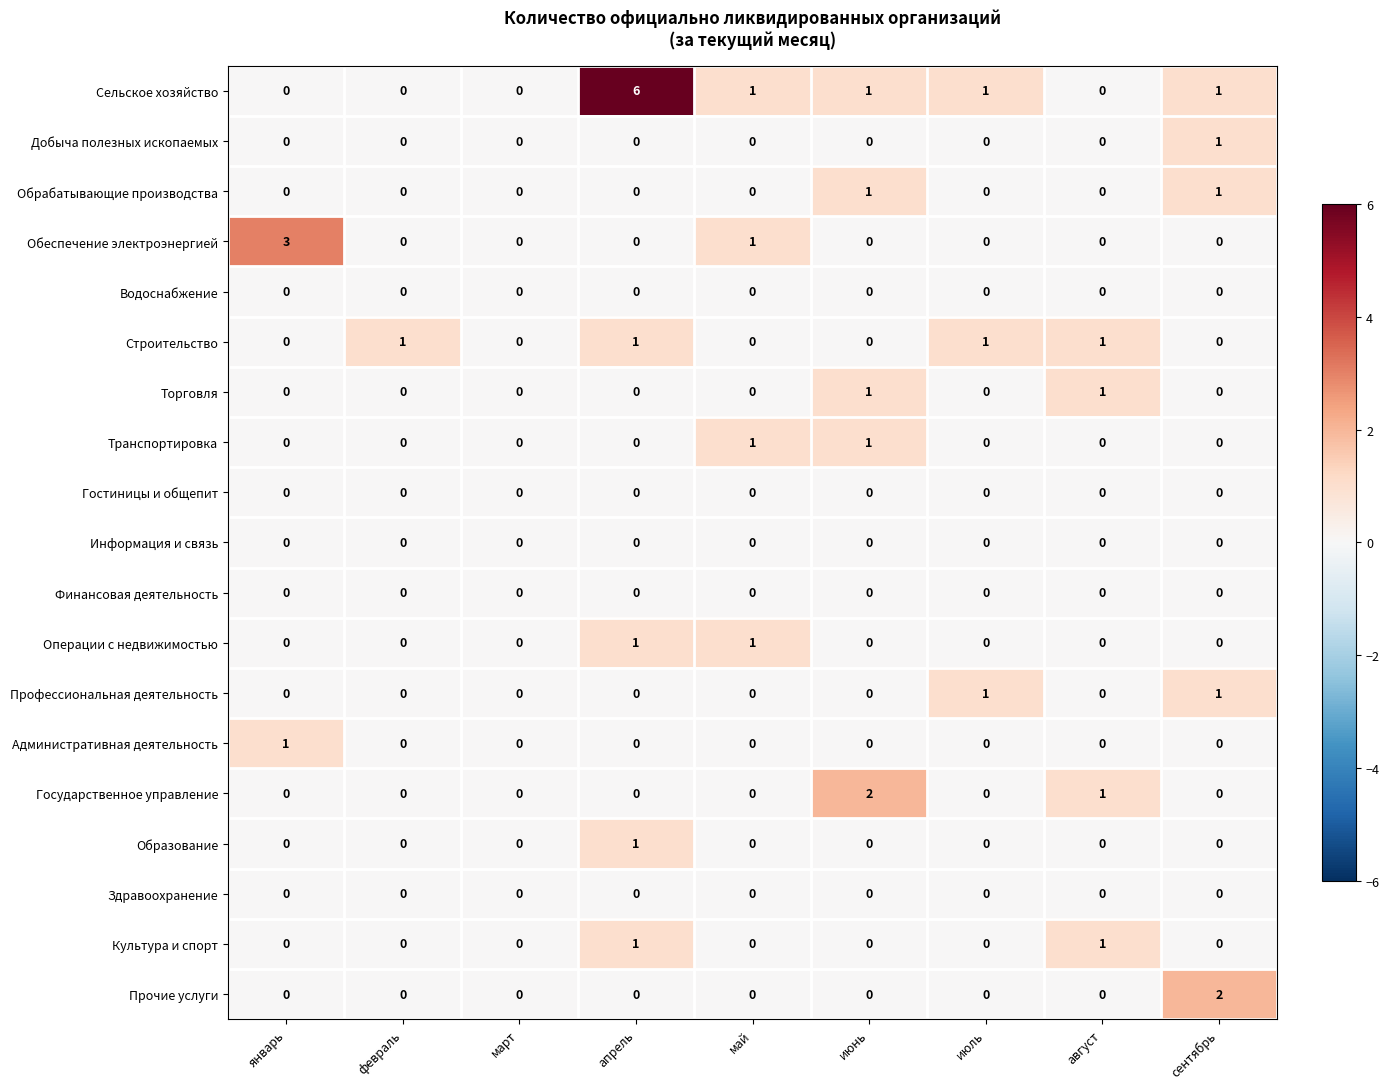

How many values in Транспортировка are above zero?

2